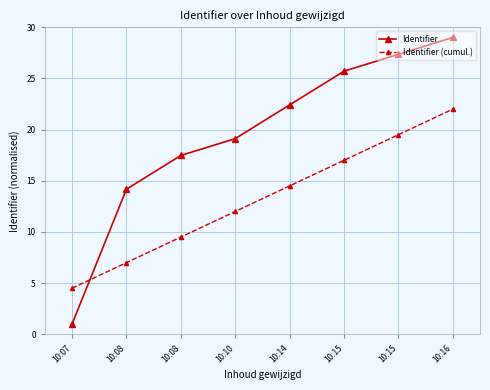

How many lines are shown in the chart?

2